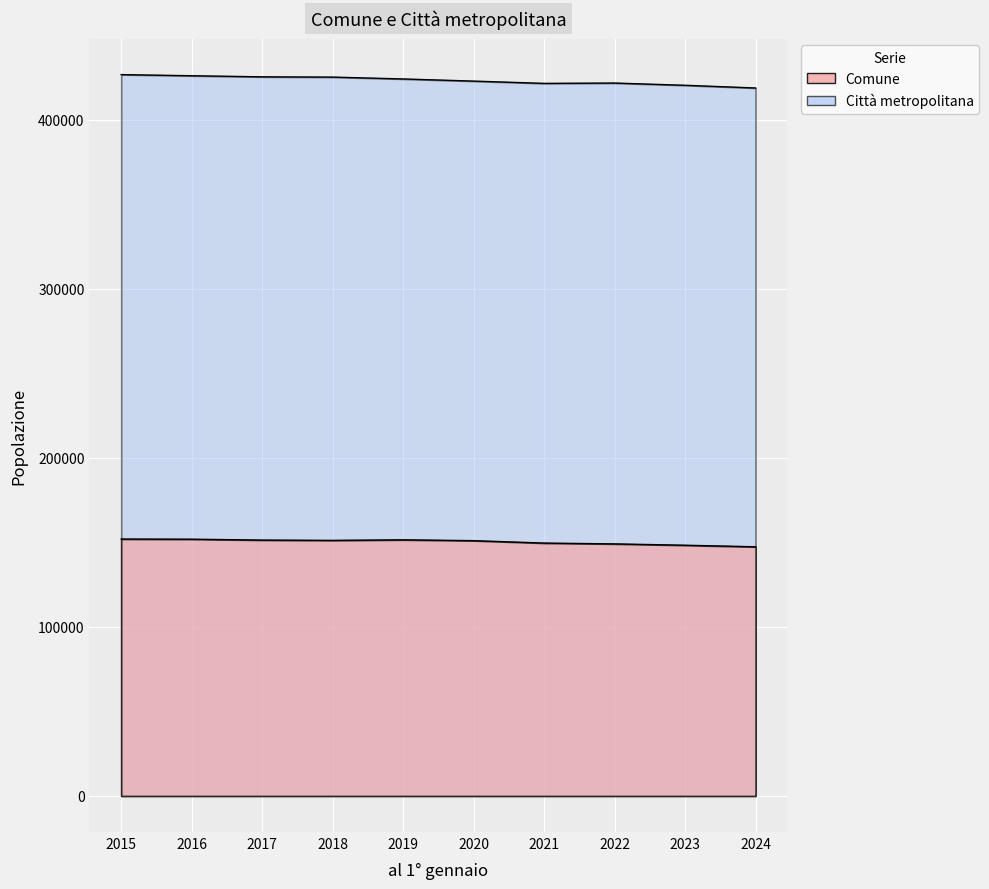

Rank the series at 2018 from lowest to highest value.

Comune, Città metropolitana